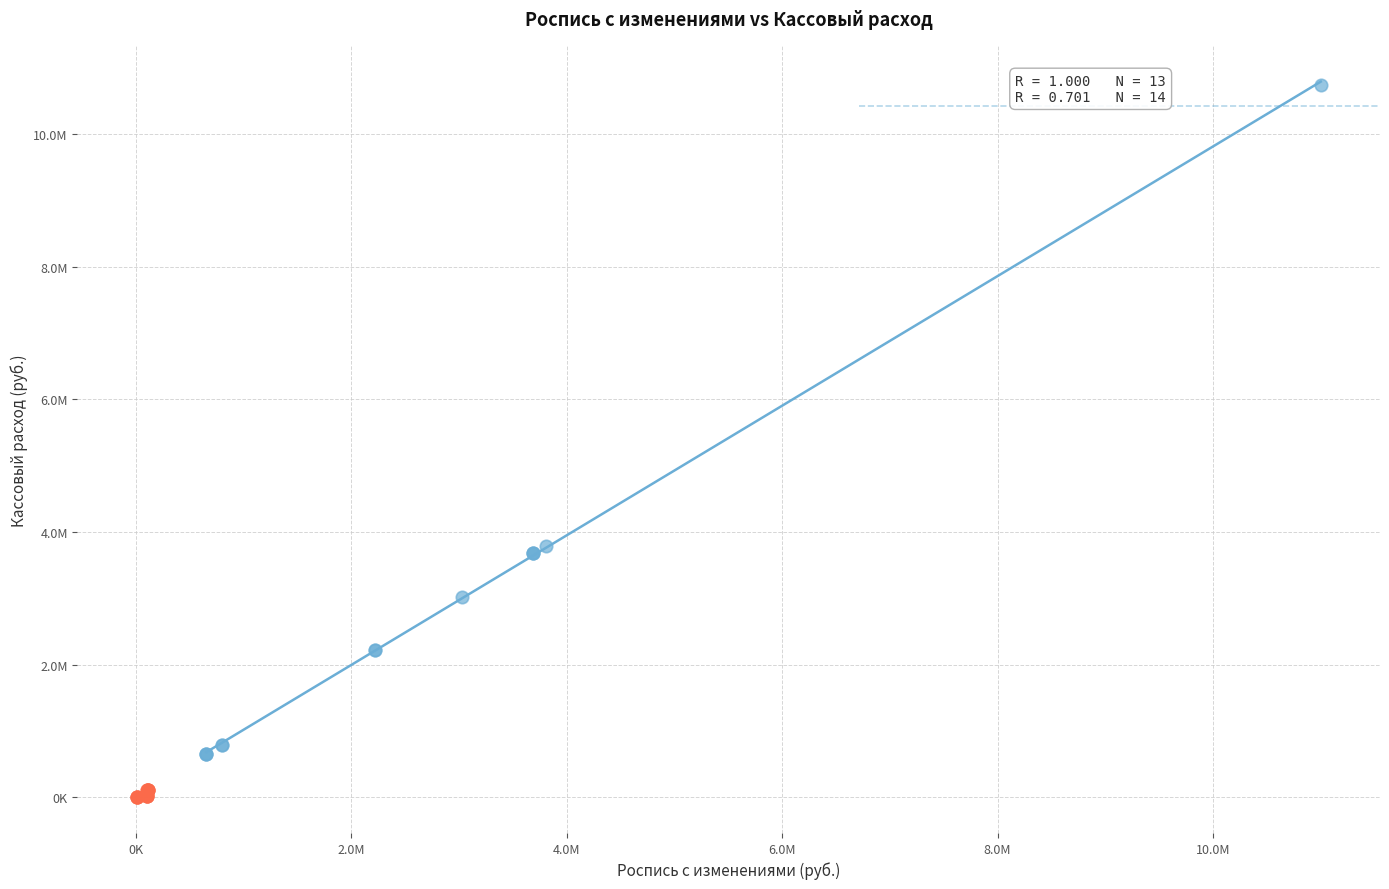

What are all the series names shown in the legend?

Крупные статьи, Малые статьи